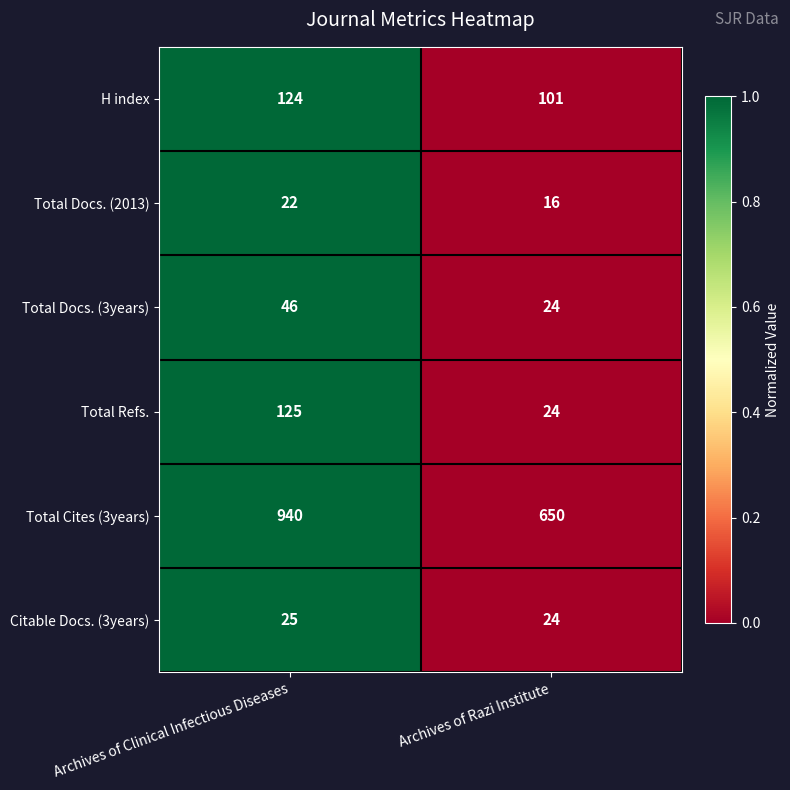

Which series changed the most between Archives of Clinical Infectious Diseases and Archives of Razi Institute?

Total Cites (3years)